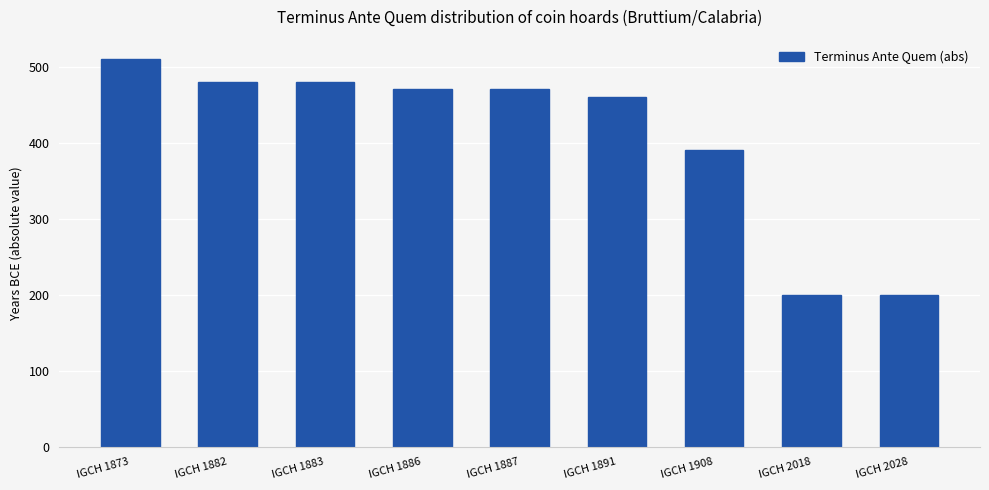

What is the minimum value shown in the chart?

200